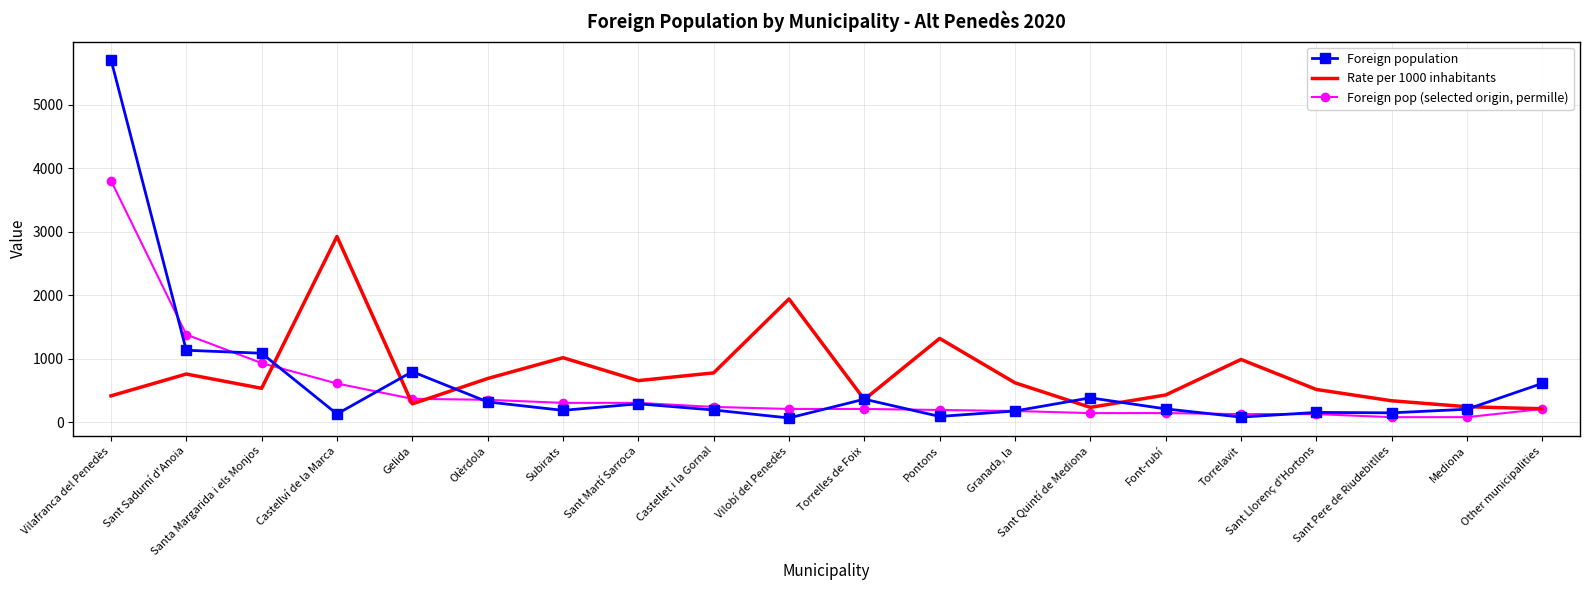

List the series in order of their peak value, lowest first.

Rate per 1000 inhabitants, Foreign pop (selected origin, permille), Foreign population